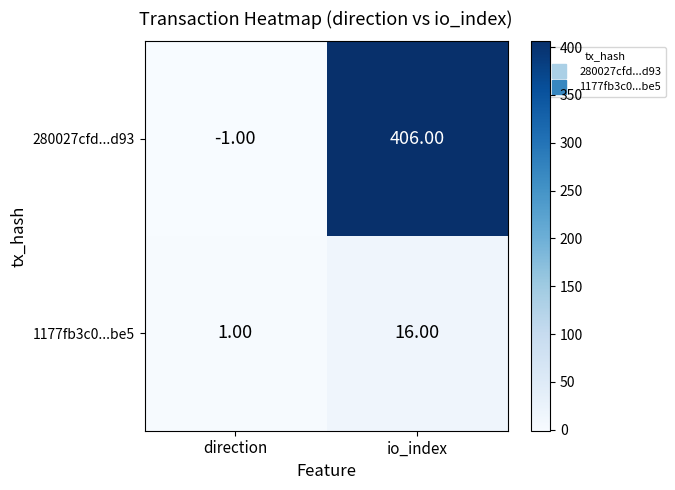

What is the difference between the 1177fb3c0...be5 values at io_index and direction?

15